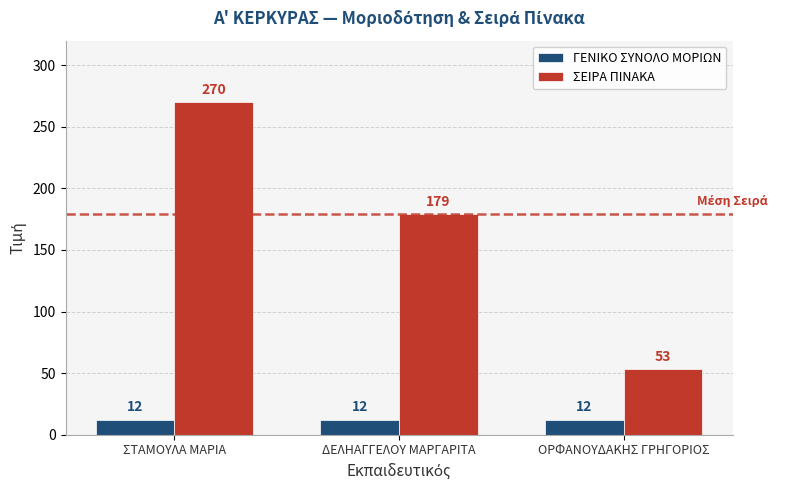

What is the sum of the ΣΕΙΡΑ ΠΙΝΑΚΑ values at ΣΤΑΜΟΥΛΑ ΜΑΡΙΑ and ΔΕΛΗΑΓΓΕΛΟΥ ΜΑΡΓΑΡΙΤΑ?

449